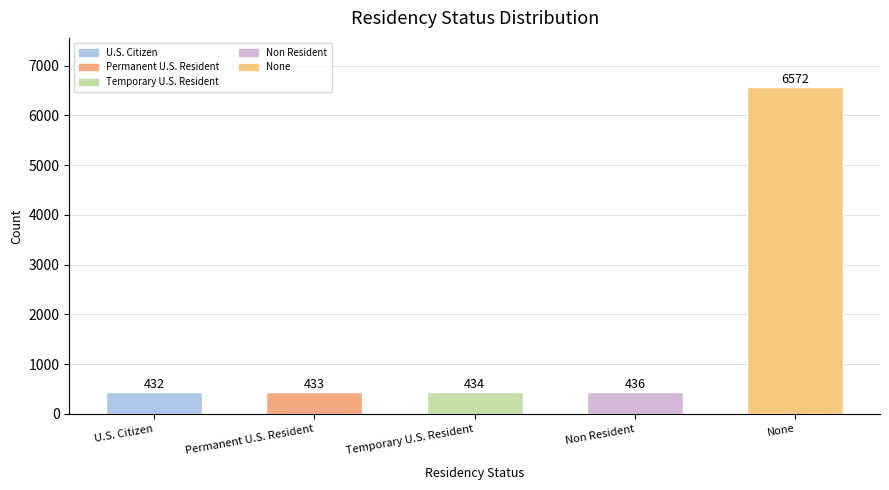

What is the value of the 1st bar from the left?

432